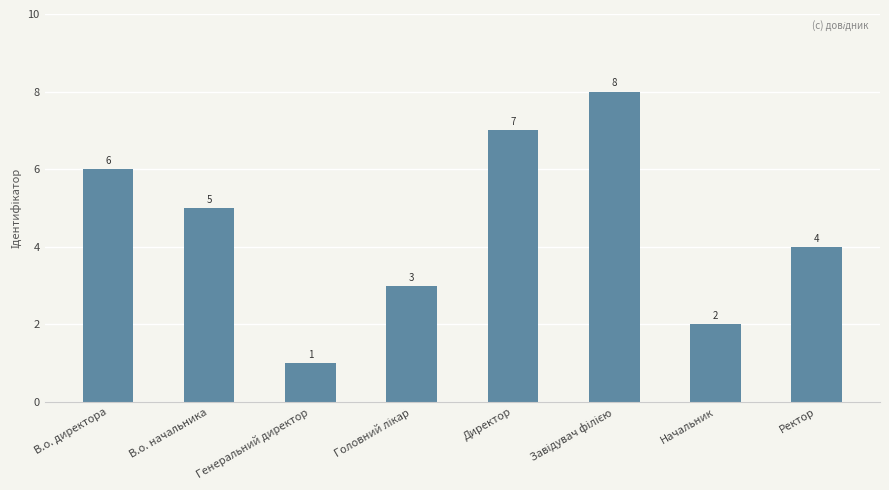

Which label corresponds to the smallest value in the chart?

Генеральний директор